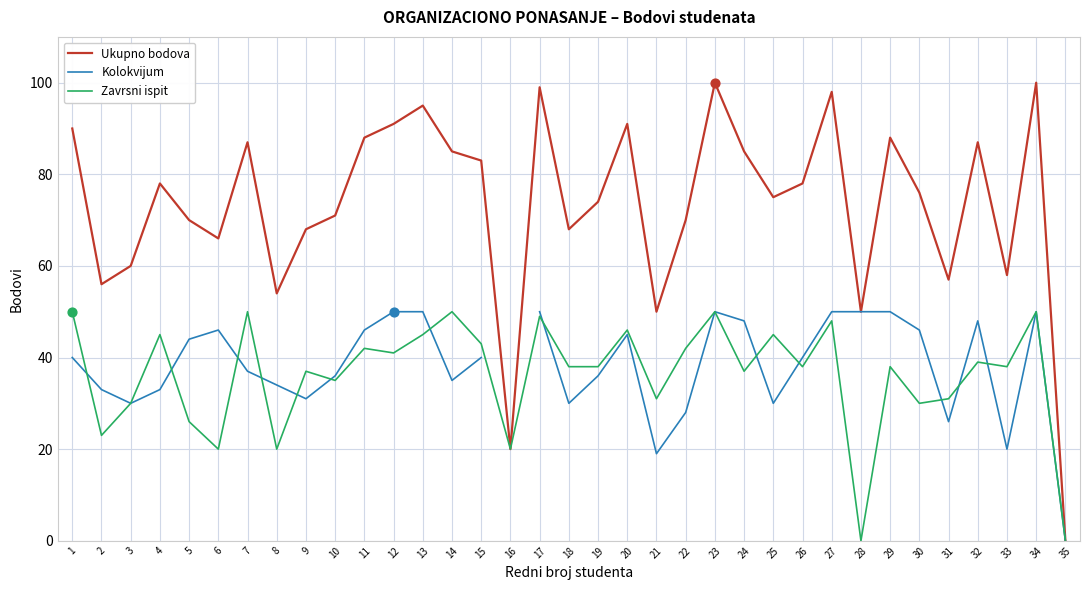

At how many categories does at least one series exceed 58?

27